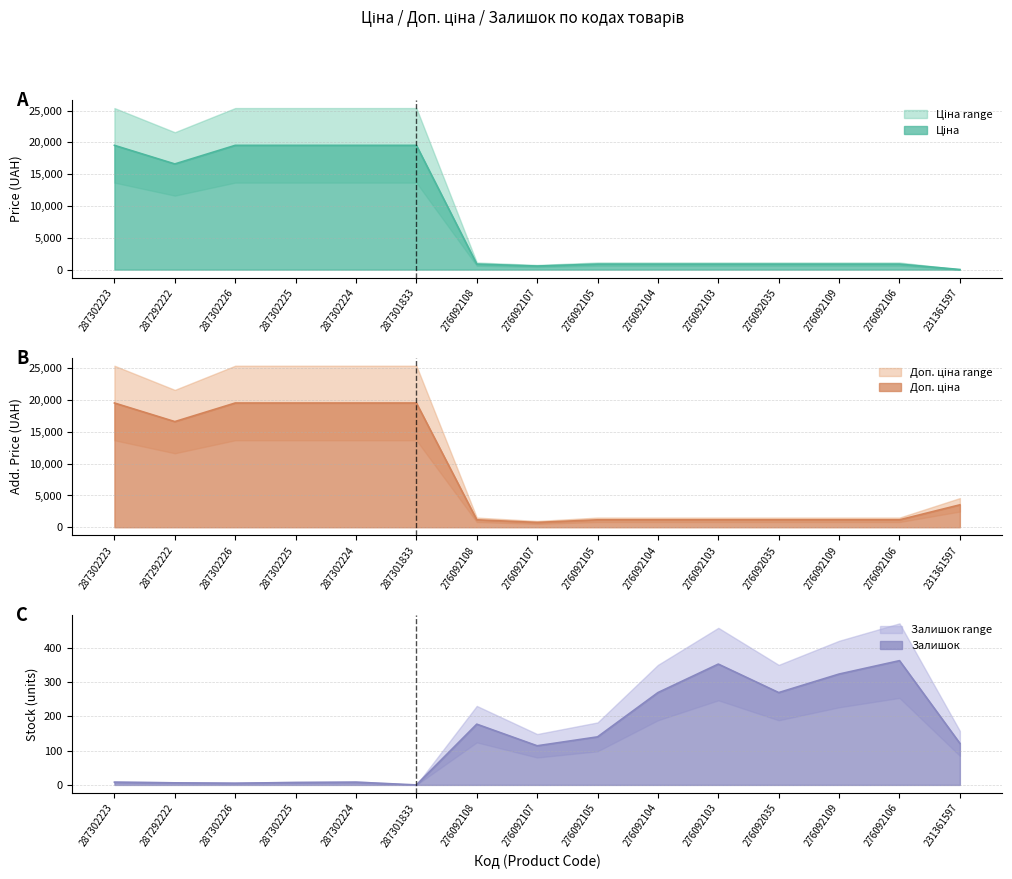

Which category has the highest value in the Залишок series?

276092106